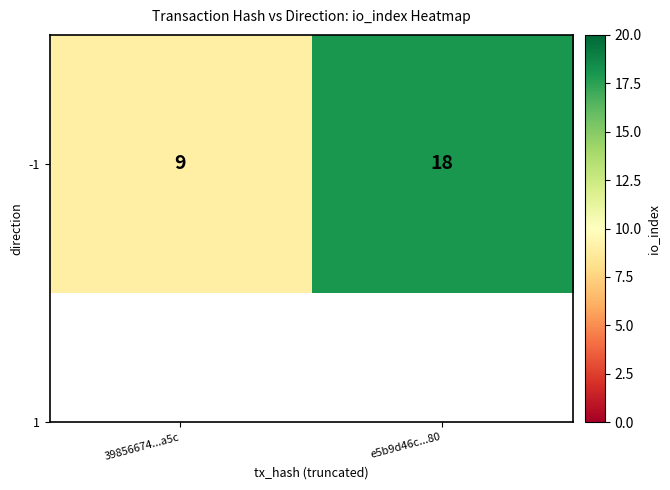

How many values are between 9 and 18?

2